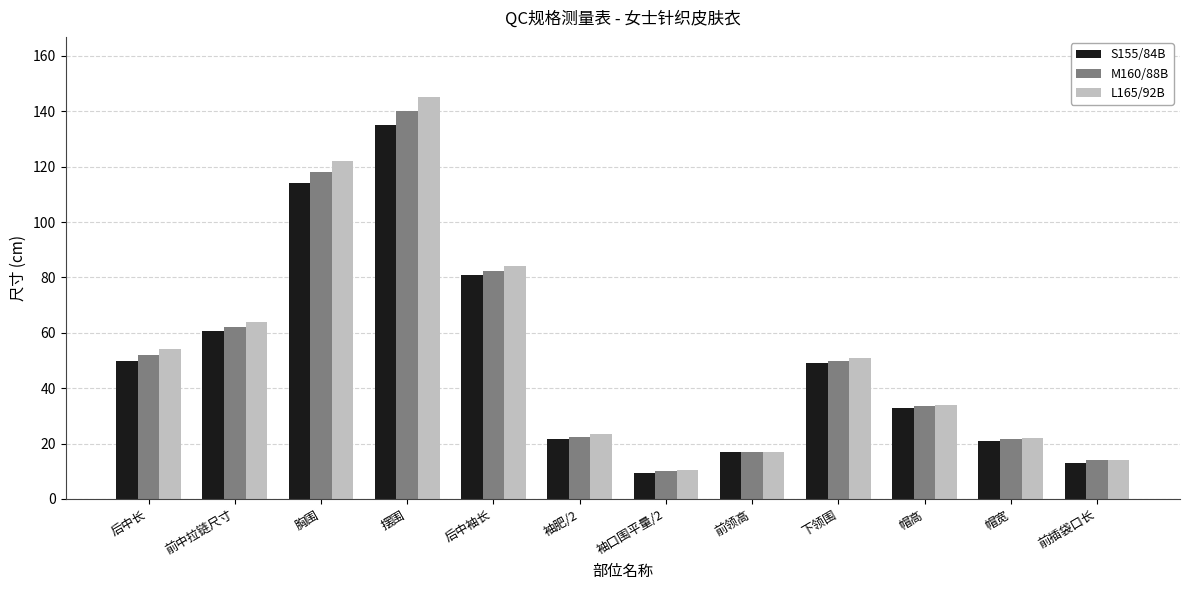

Count the number of data series in this chart.

3